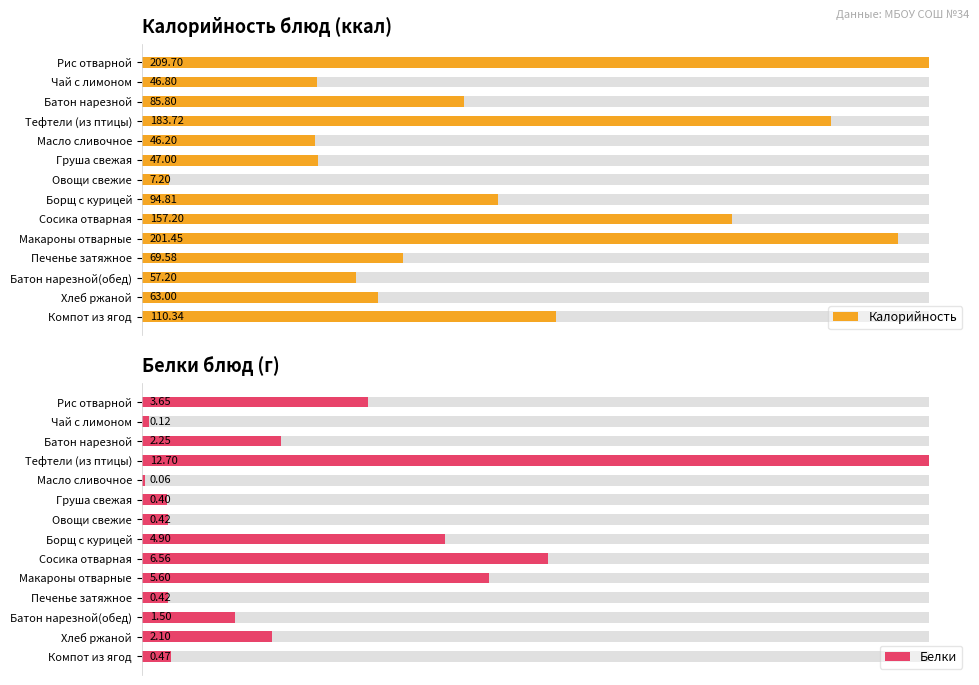

What is the sum of all Калорийность values?

1380.0